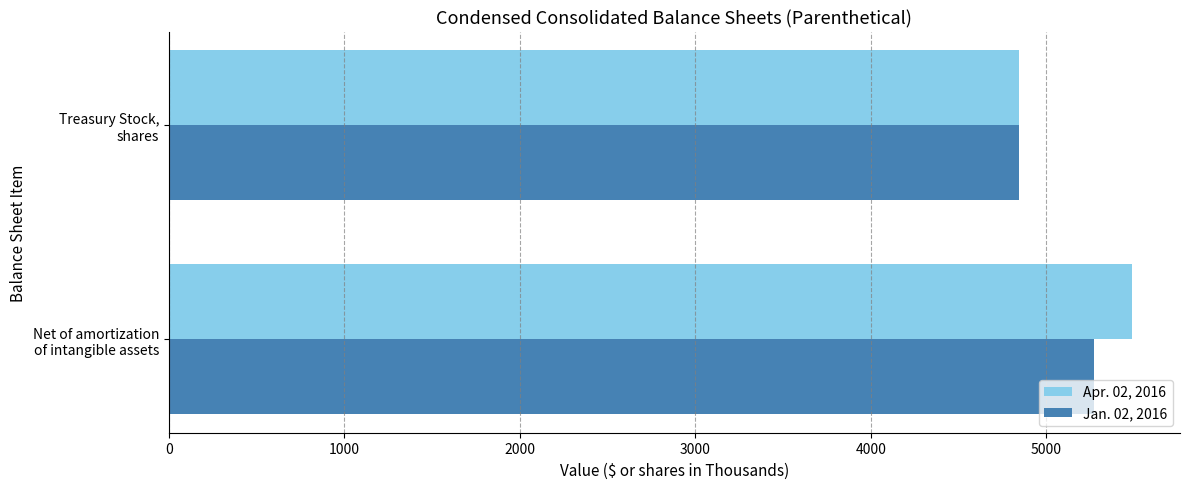

What is the average value of the Jan. 02, 2016 series?

5060